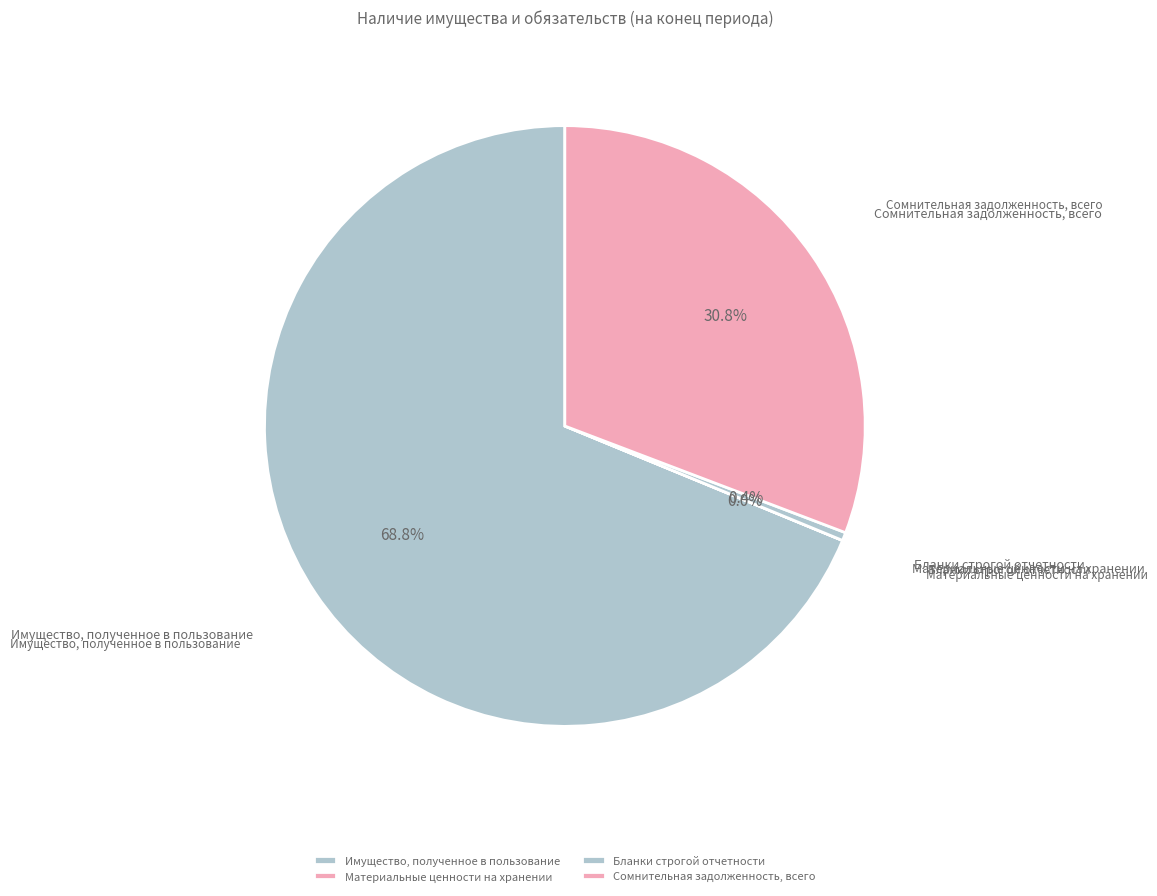

Which category accounts for the majority?

Имущество, полученное в пользование